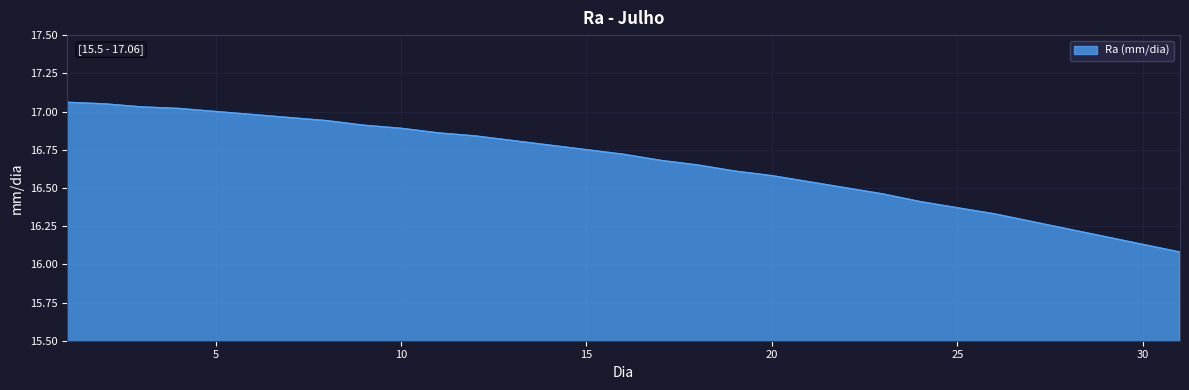

What is the difference between the maximum and minimum values?

1.0